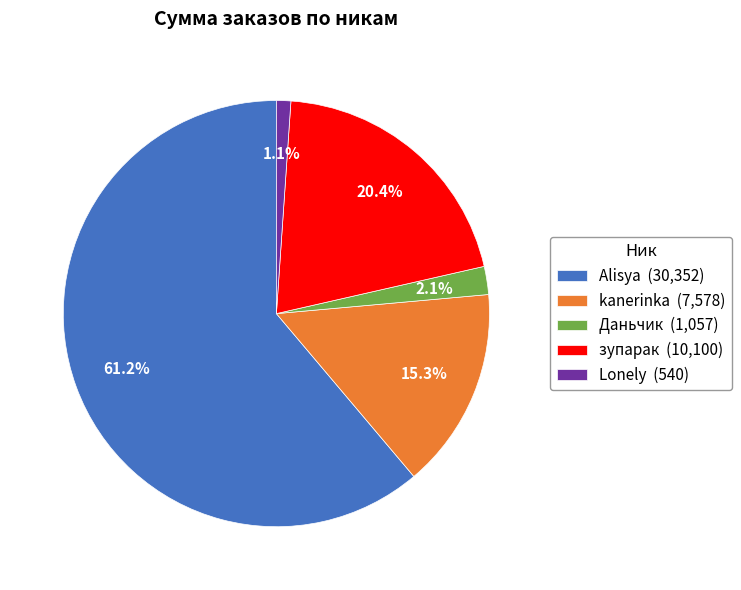

To the nearest percent, what is the difference between the Даньчик and зупарак slice percentages?

18%